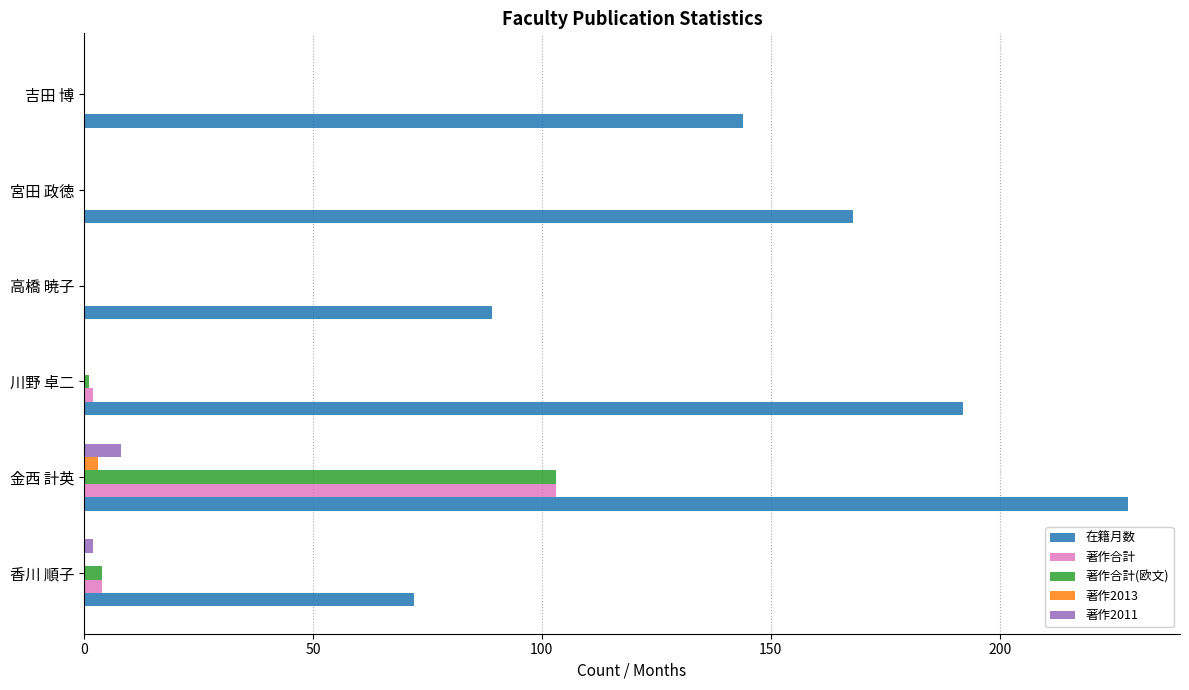

The value of 在籍月数 at 川野 卓二 is 192. True or false?

True